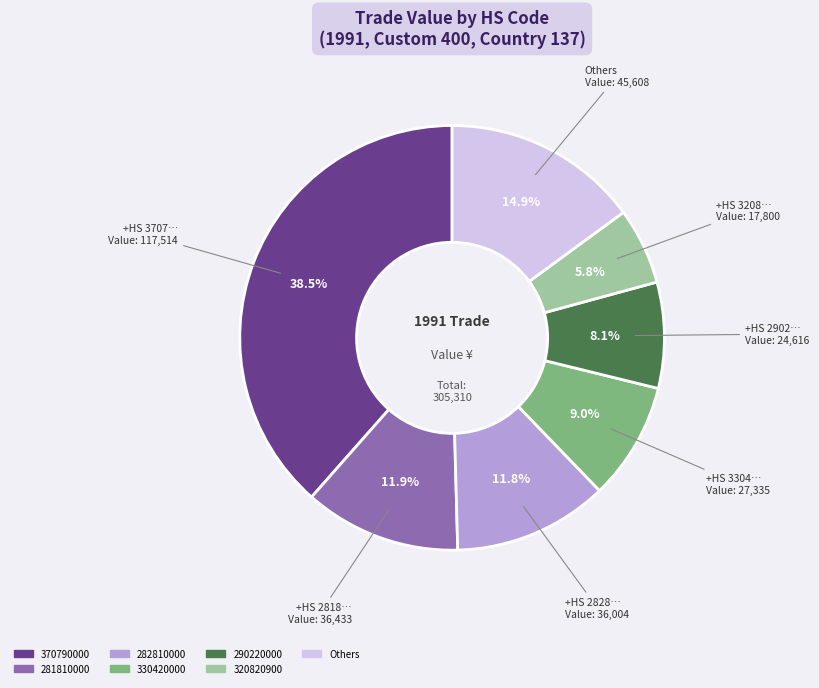

How many segments does this pie chart have?

7